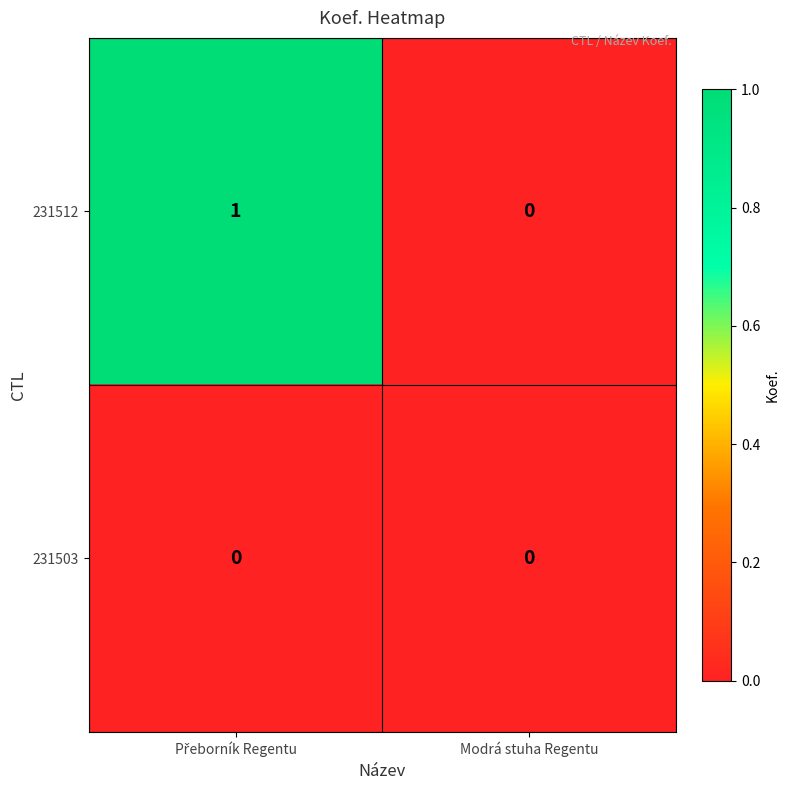

Which series has the largest range (max minus min)?

231512